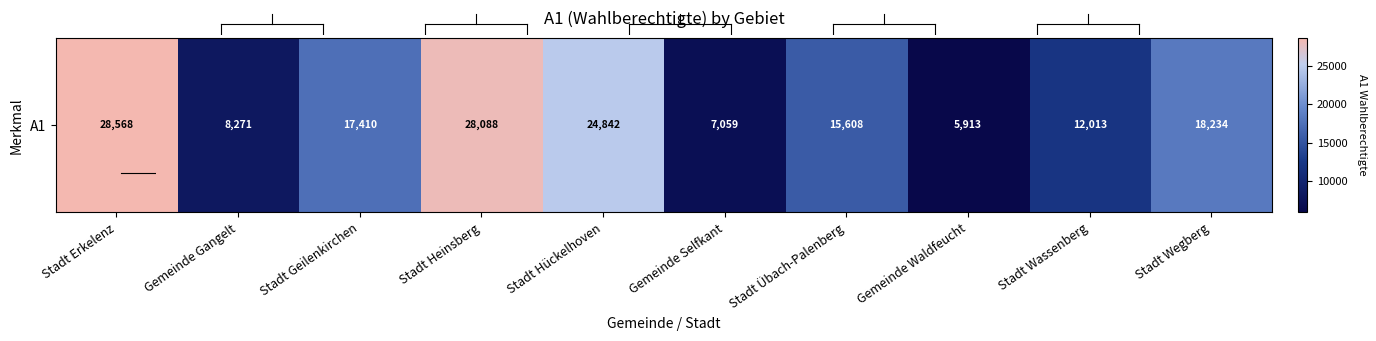

Between Stadt Wassenberg and Stadt Erkelenz, which is larger?

Stadt Erkelenz